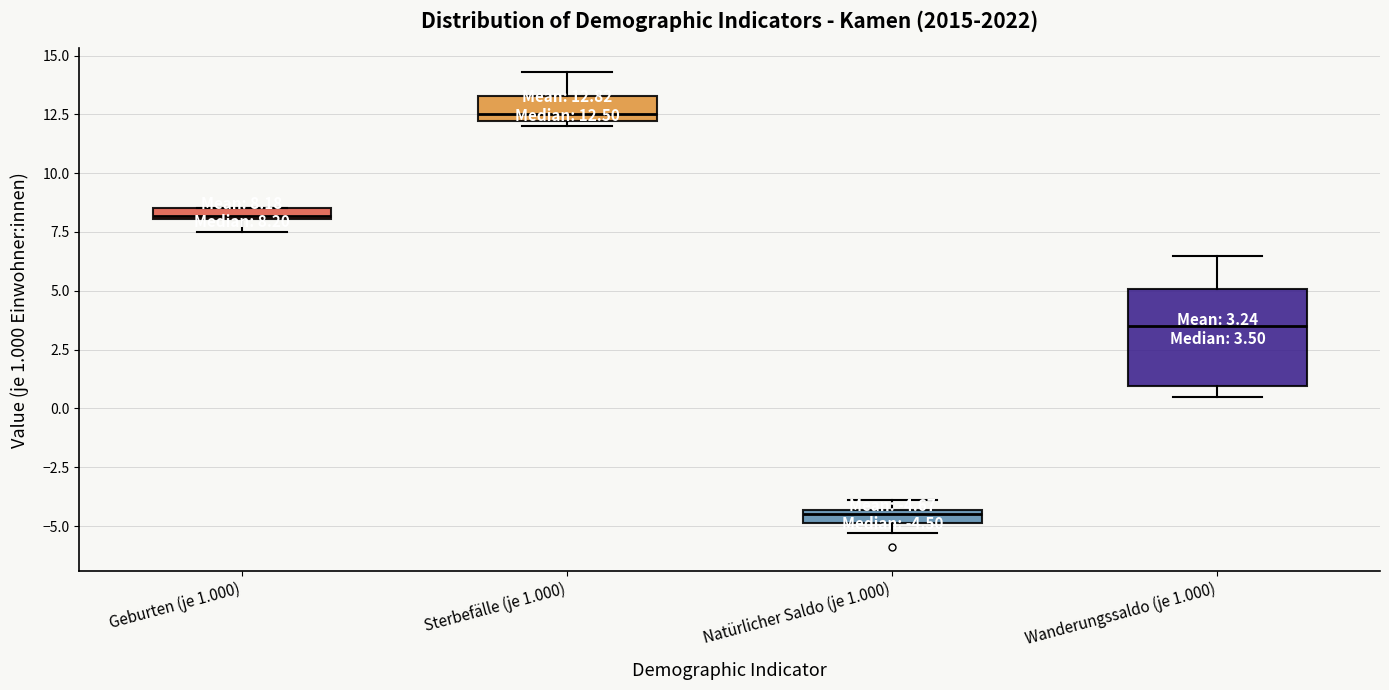

Which box's median line is the lowest?

Natürlicher Saldo (je 1.000)